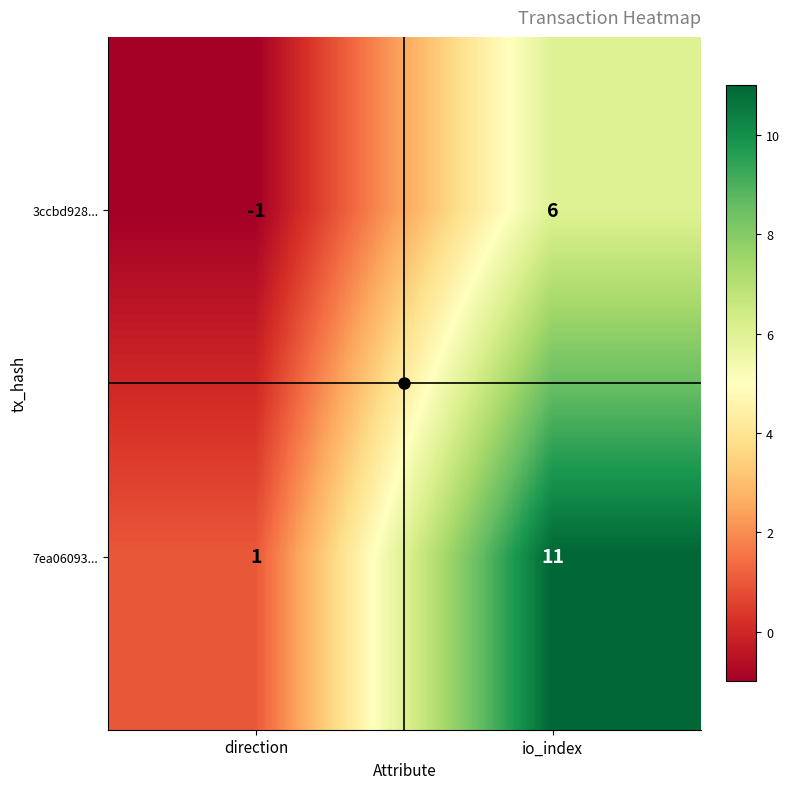

What is the difference between the highest and lowest values at io_index?

5